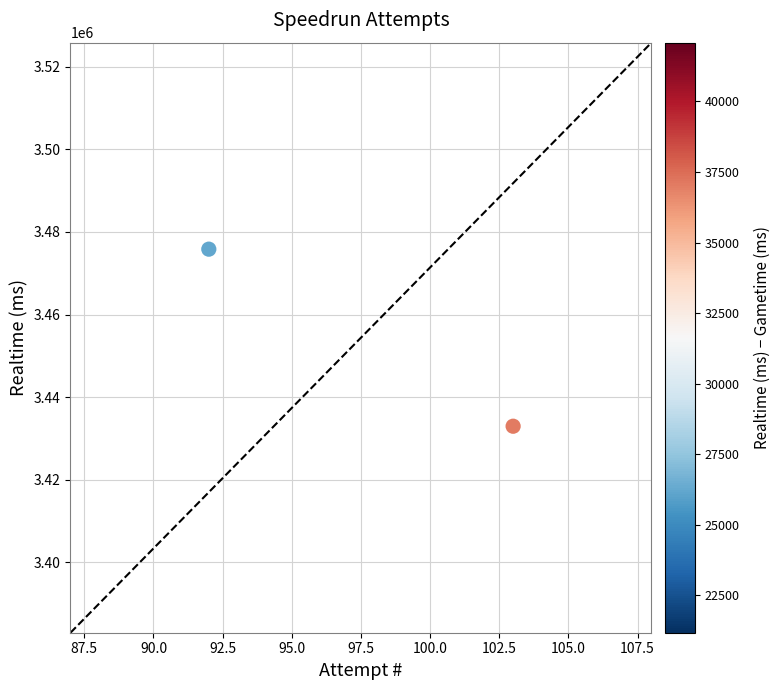

What is the range of X values (max minus min)?

11